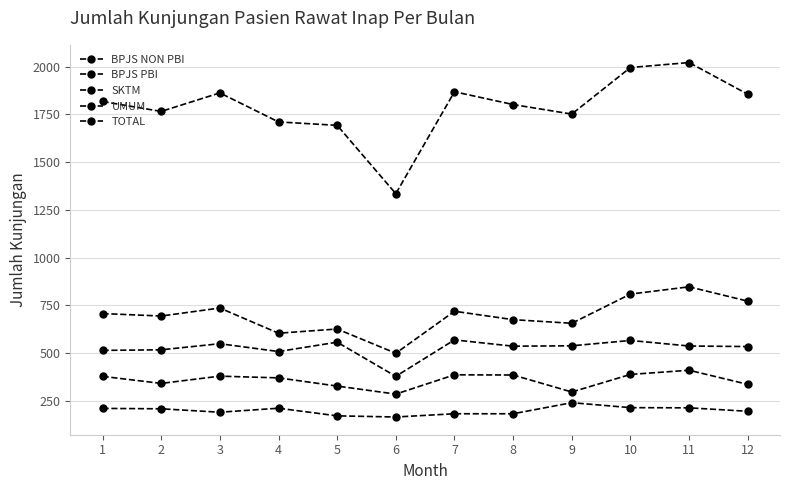

What is the value of the BPJS NON PBI point at the 6th from the left?

499